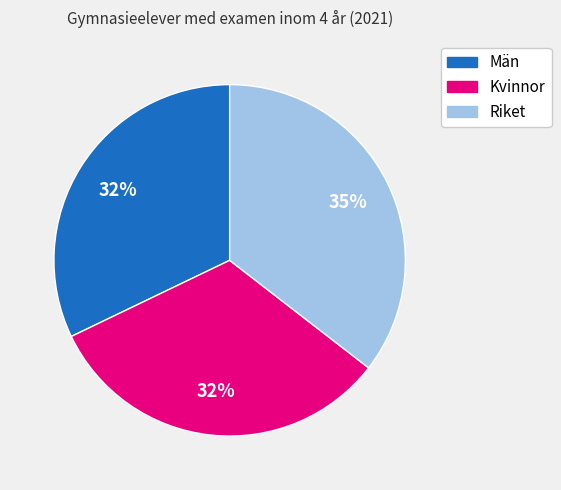

Approximately how many times larger is the value at Riket compared to Kvinnor?

1.1